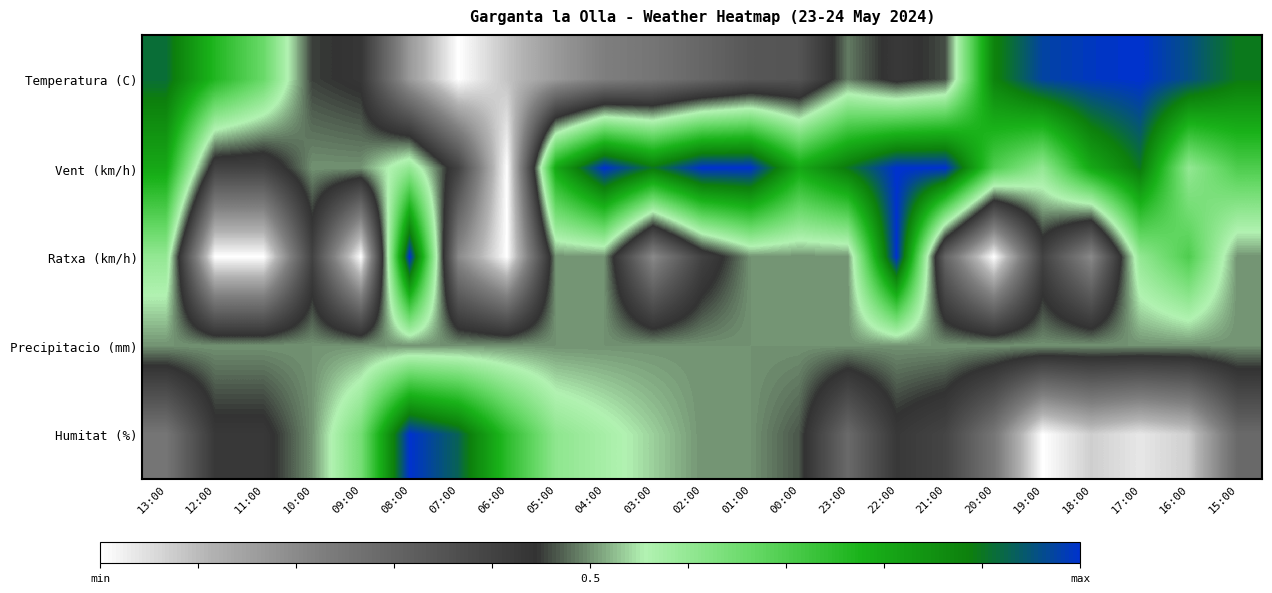

List the series in order of their peak value, highest first.

Temperatura (C), Vent (km/h), Ratxa (km/h), Humitat (%), Precipitacio (mm)